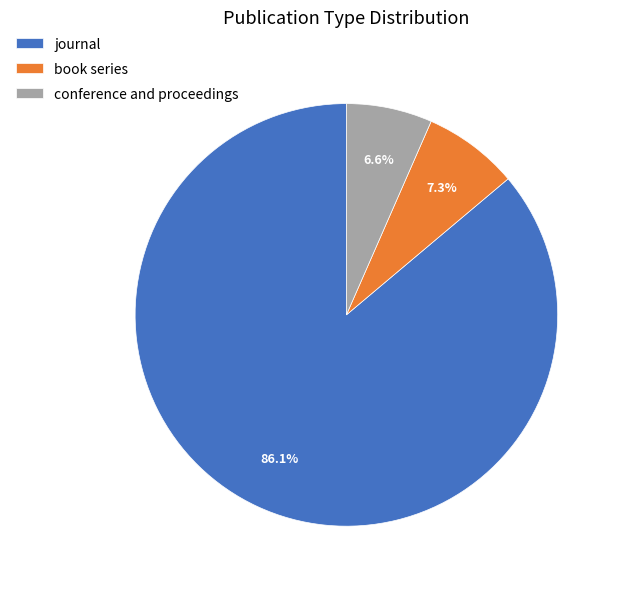

To the nearest percent, what percentage of the pie is book series?

7%